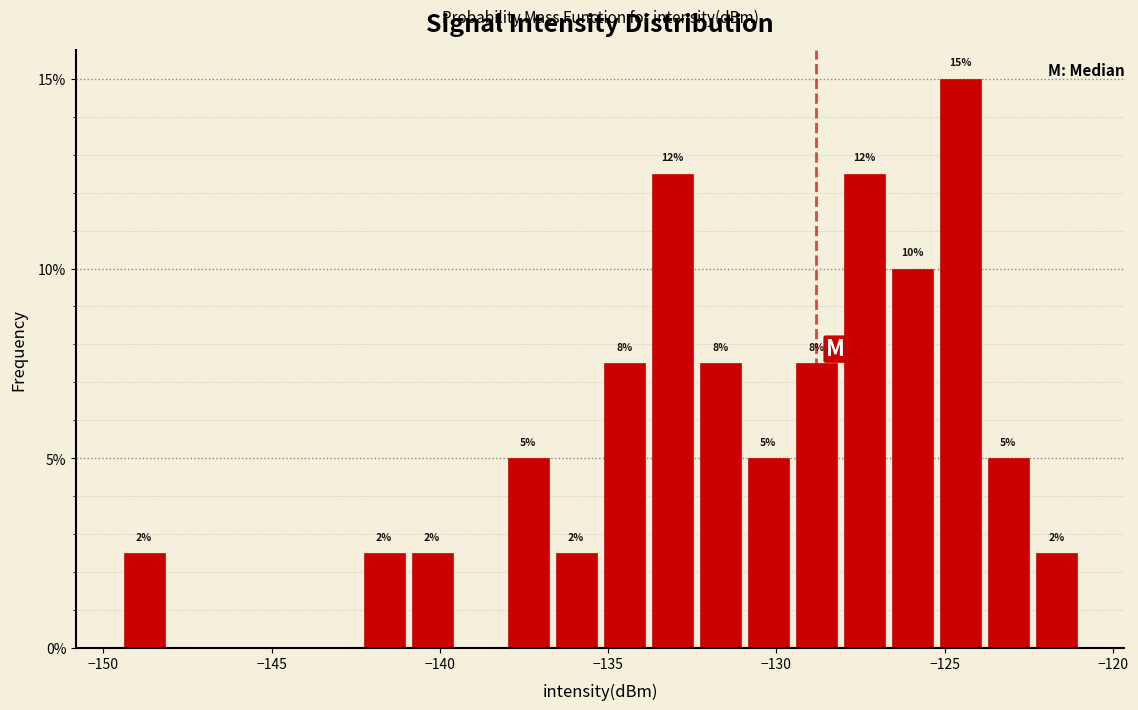

Around what value on the x-axis is the tallest bar? Give the approximate position of its centre, as read against the axis.

-124.5